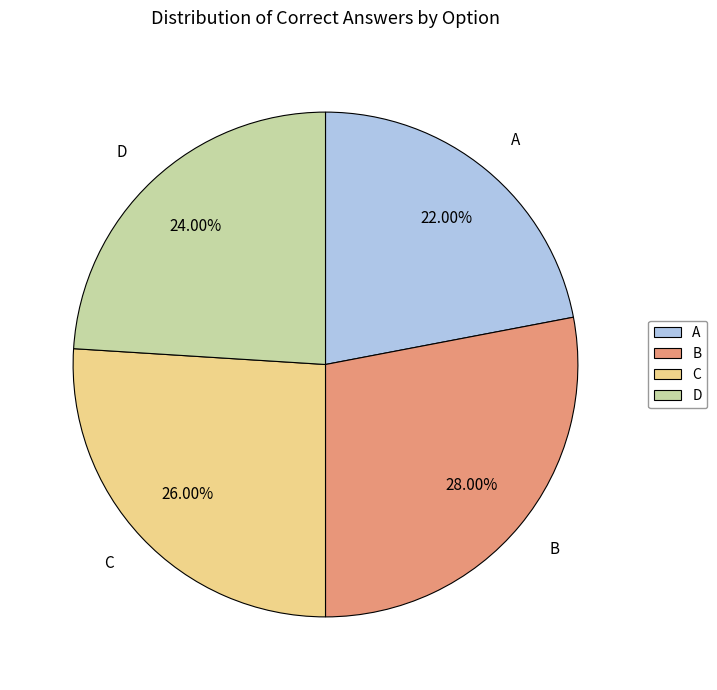

To the nearest percent, what portion does D represent?

24%